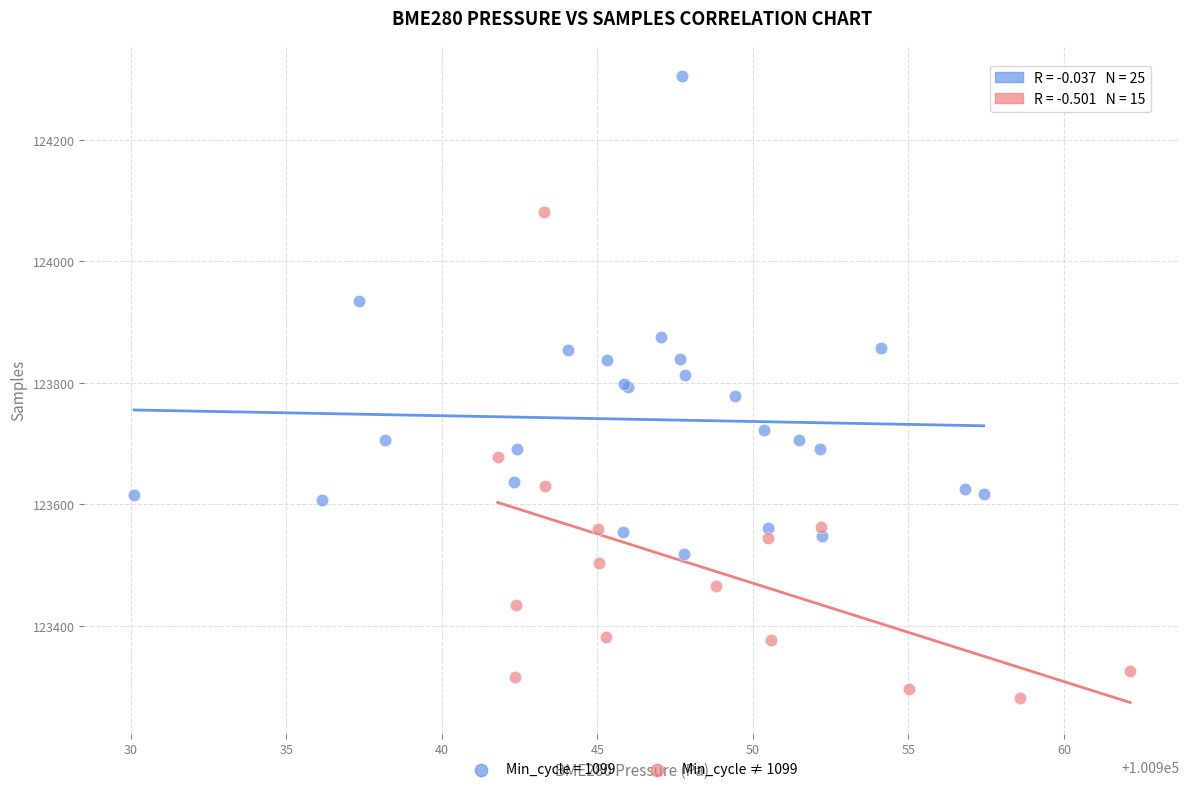

Which series reaches the maximum Y coordinate?

Min_cycle = 1099